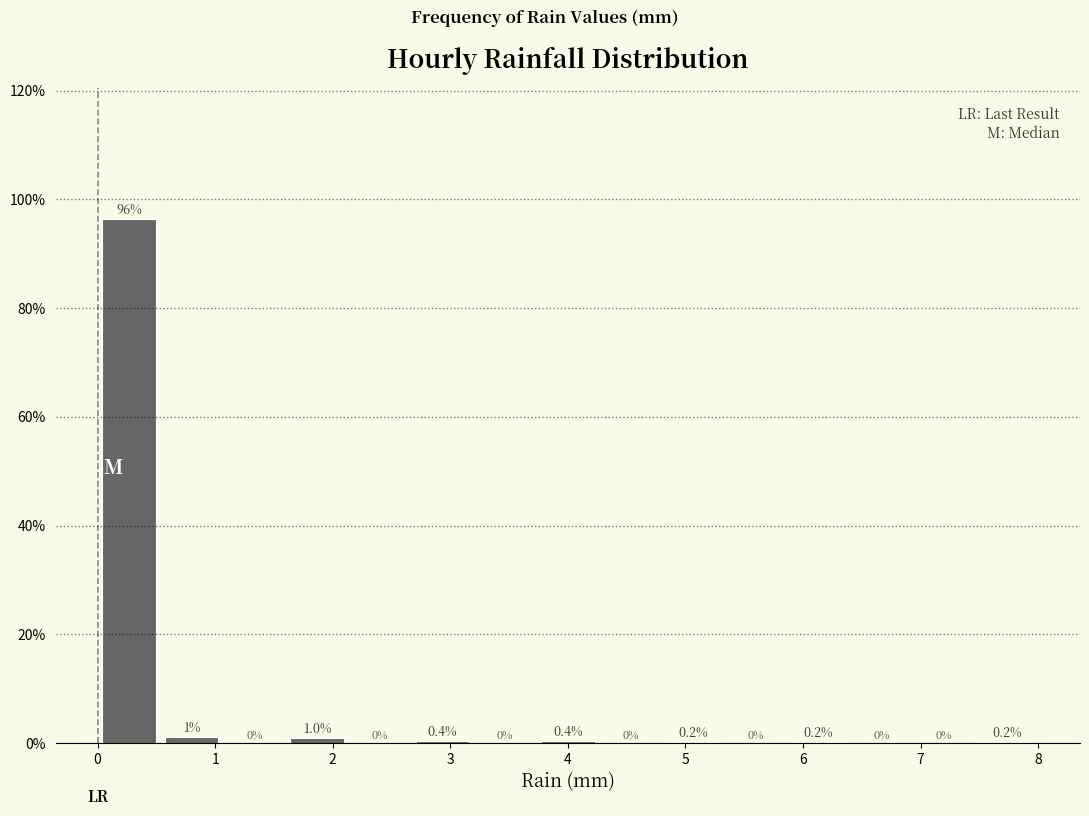

Over which range of the x-axis is the bar tallest?

0.0 to 0.5